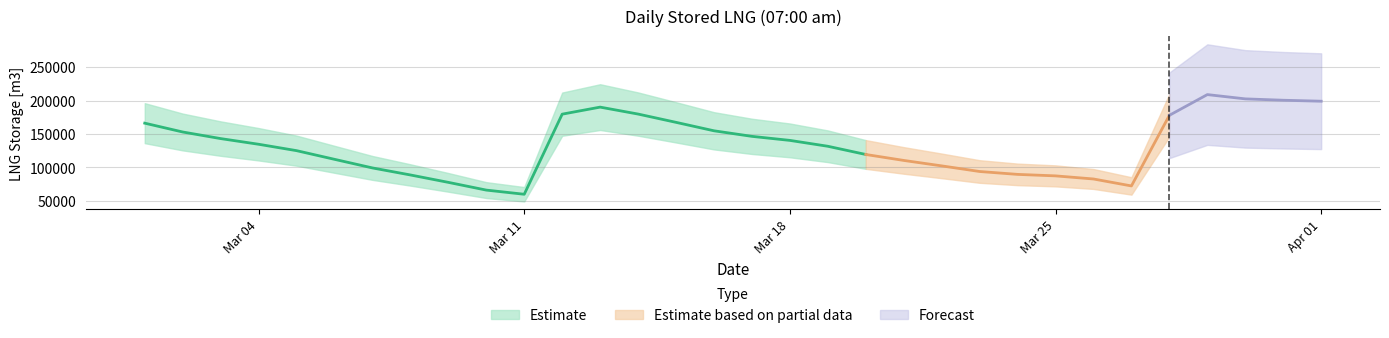

The chart shows a value of 246860.9 at 2024-03-14. True or false?

False